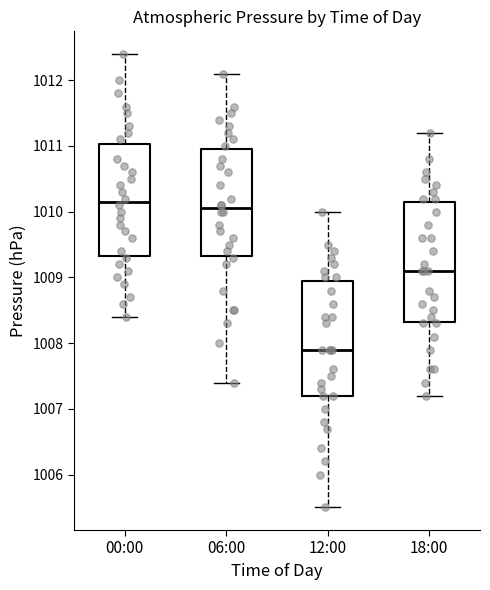

Where is the upper edge of the box for 18:00 on the y-axis? The values are not printed on the chart, so give them approximately, as read against the axis.

1010.2